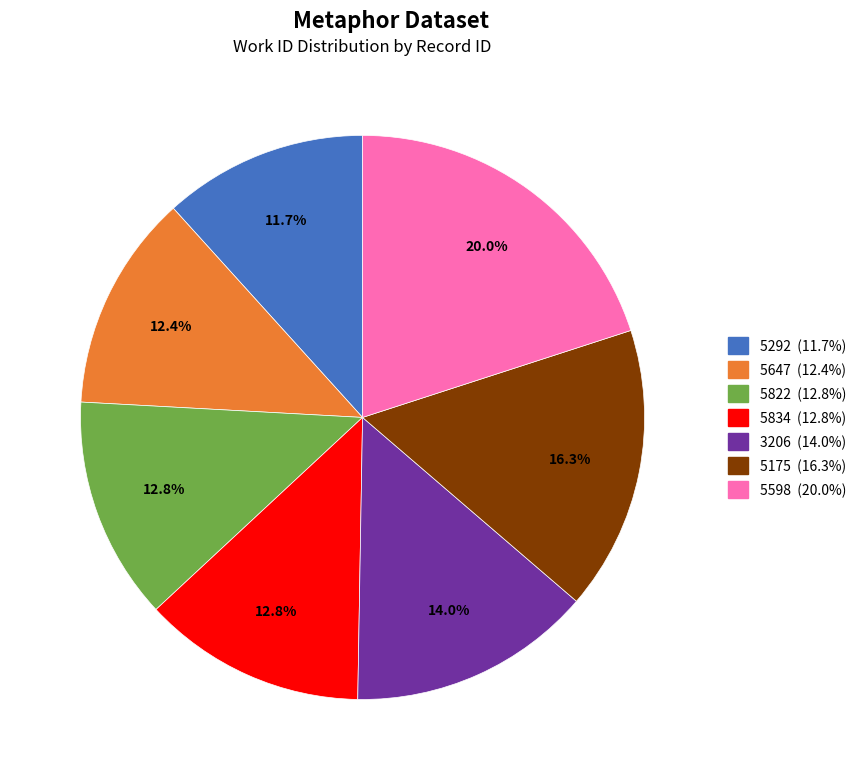

Which category has the biggest portion of the pie?

5598